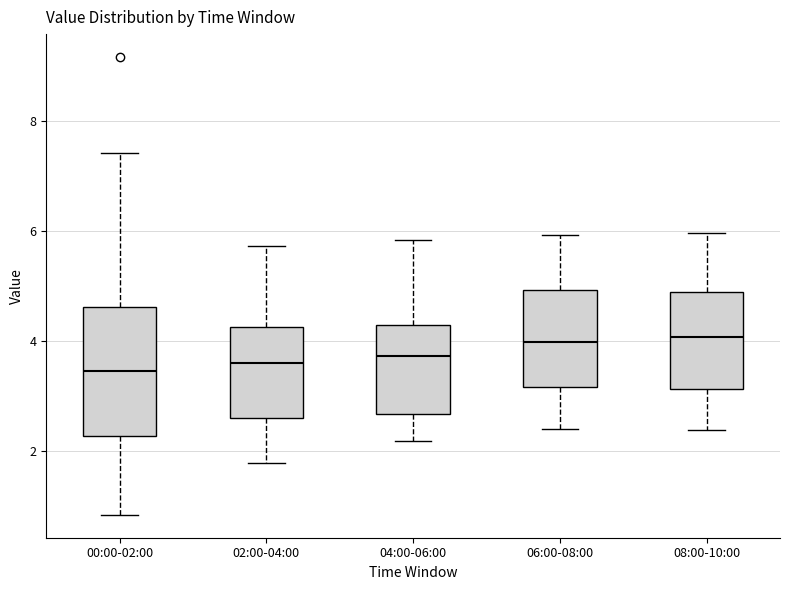

Reading left to right, read every box against the y-axis: the position of its median line, the range the box covers, and the ends of its whiskers. The values are not printed on the chart, so give them approximately, as read against the axis.

00:00-02:00: median 3.4, box 2.2 to 4.6, whiskers 0.8 to 7.4
02:00-04:00: median 3.6, box 2.6 to 4.2, whiskers 1.8 to 5.8
04:00-06:00: median 3.8, box 2.6 to 4.2, whiskers 2.2 to 5.8
06:00-08:00: median 4.0, box 3.2 to 5.0, whiskers 2.4 to 6.0
08:00-10:00: median 4.0, box 3.2 to 4.8, whiskers 2.4 to 6.0